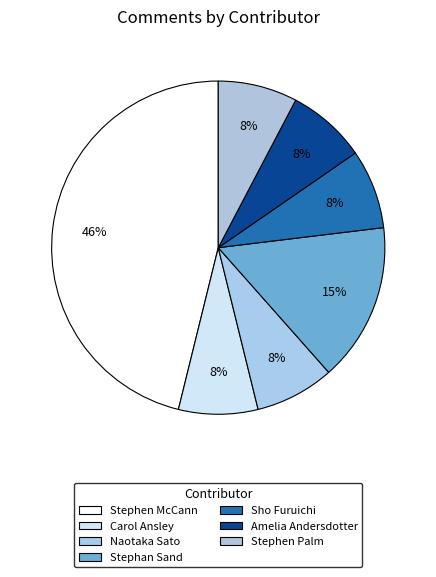

How many slices are in this pie chart?

7